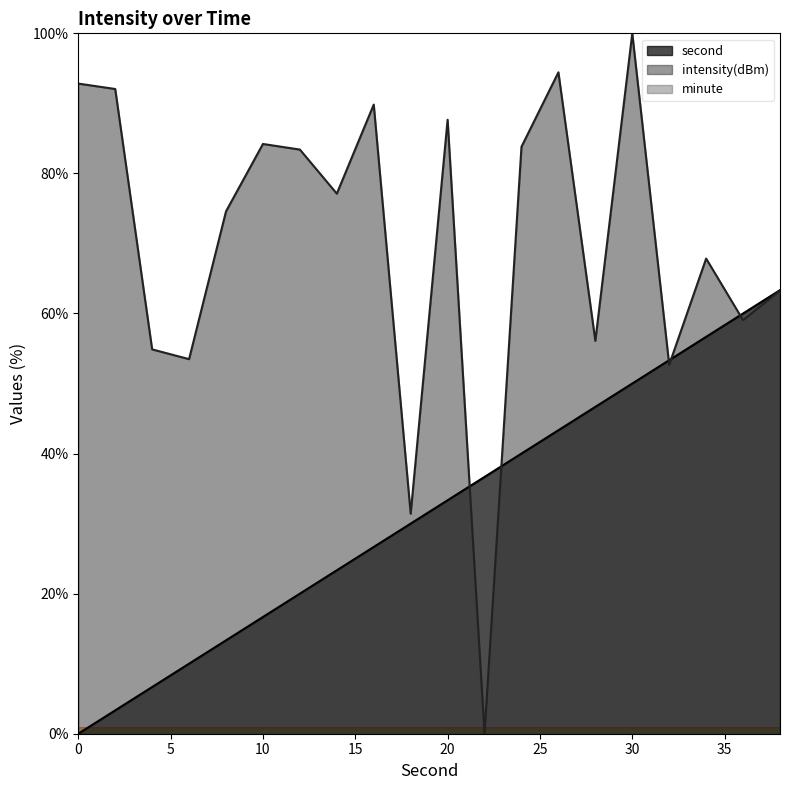

True or false: second and intensity cross at least once.

True